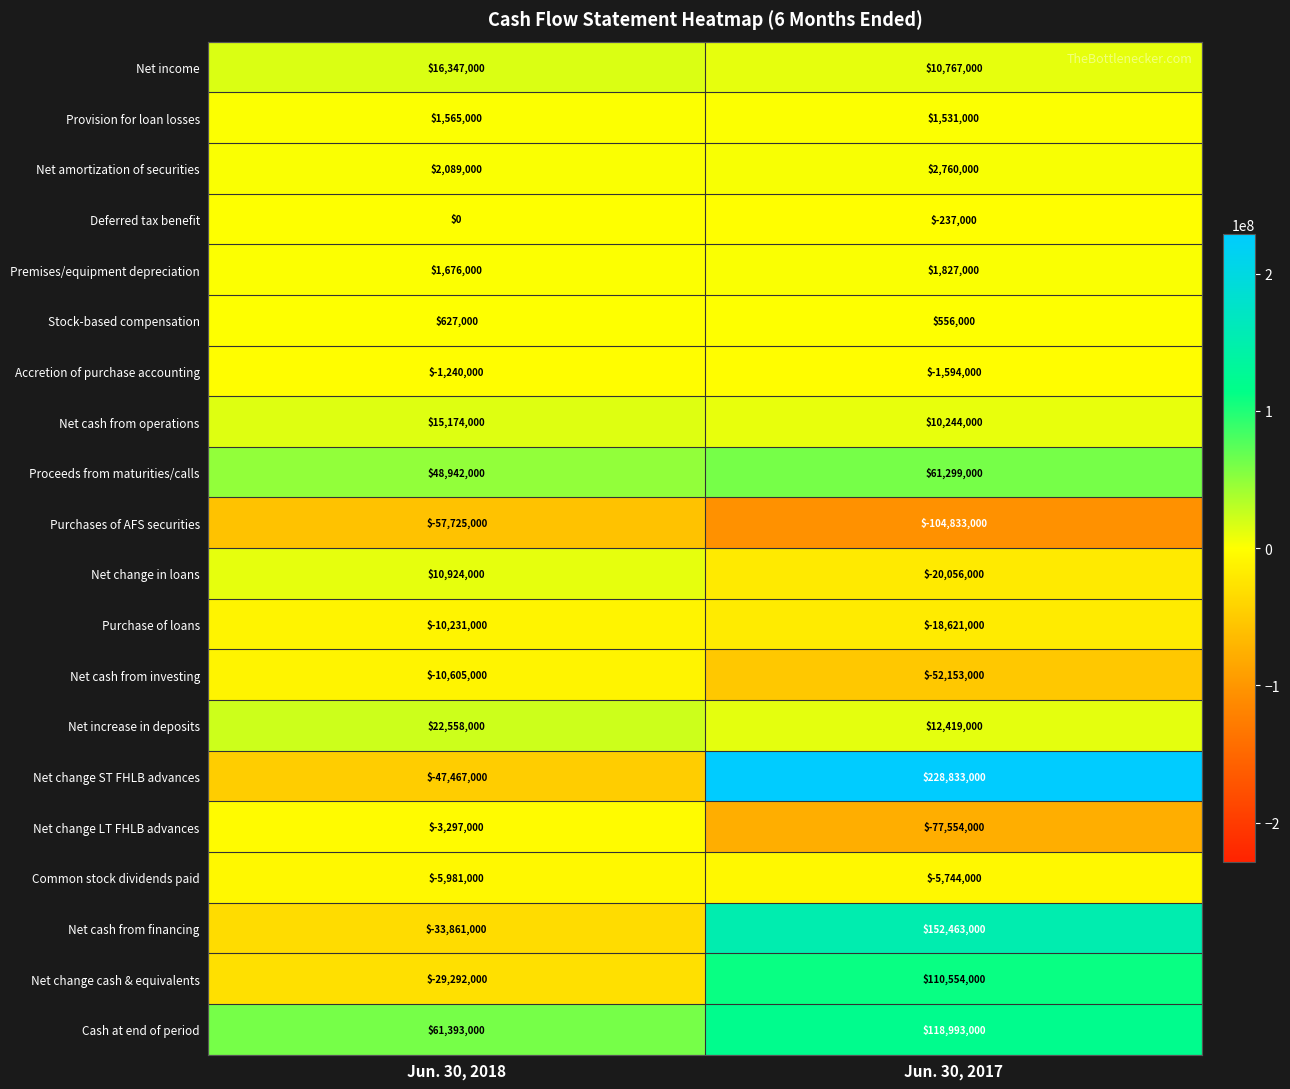

Which series has the largest total across all categories?

Net change ST FHLB advances